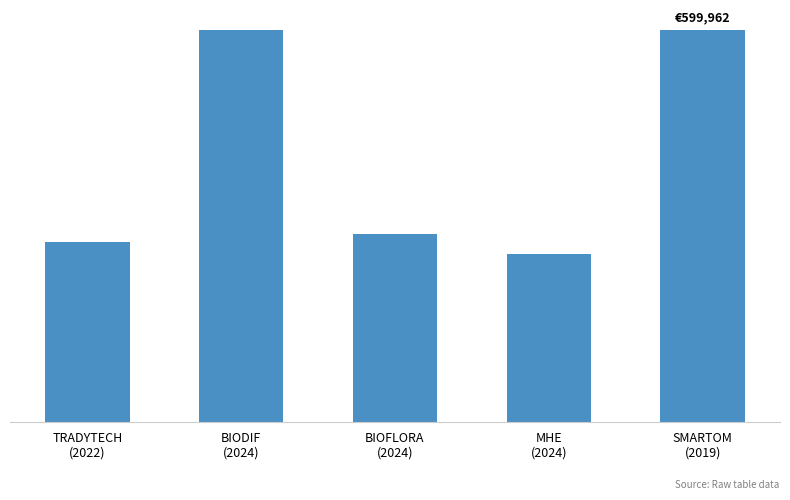

Does the chart contain any negative values?

No